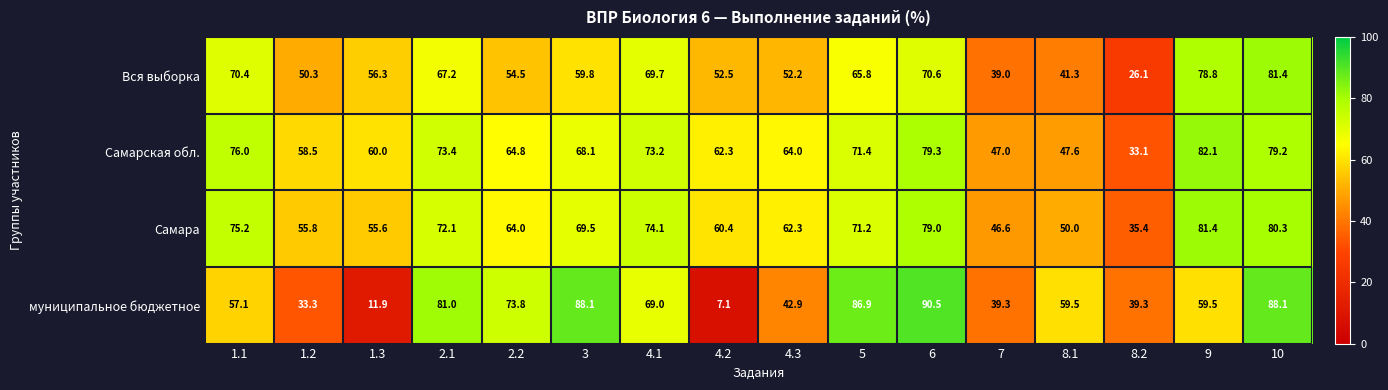

What is the minimum value shown in the chart?

7.1